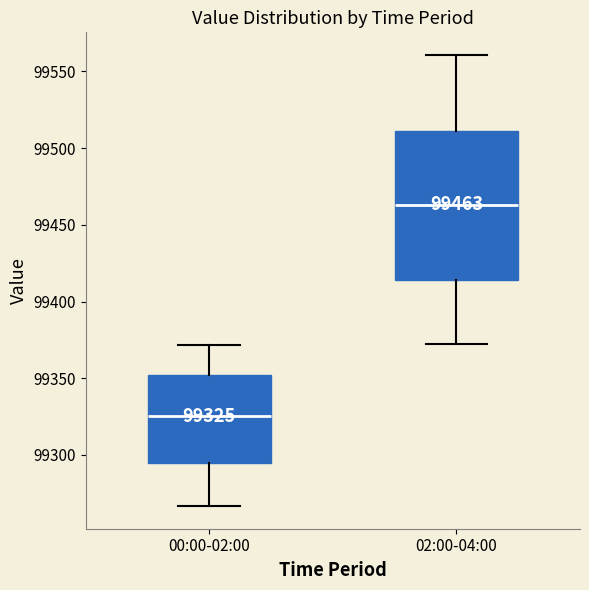

Which box has the lowest median line?

00:00-02:00